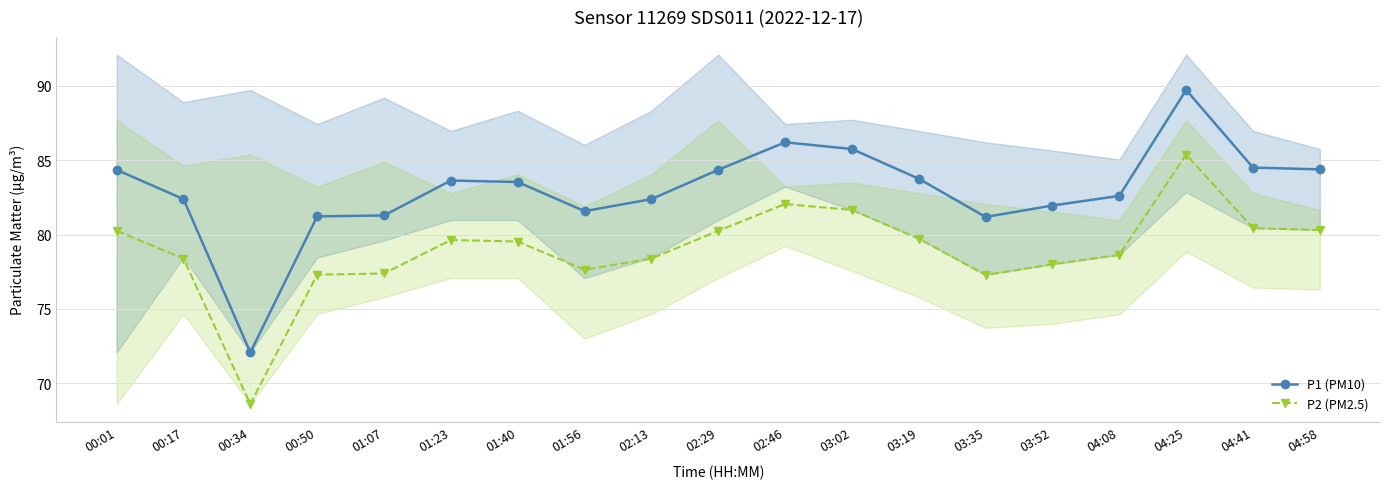

The value of P1 (PM10) at 04:41 is 84.5. True or false?

True